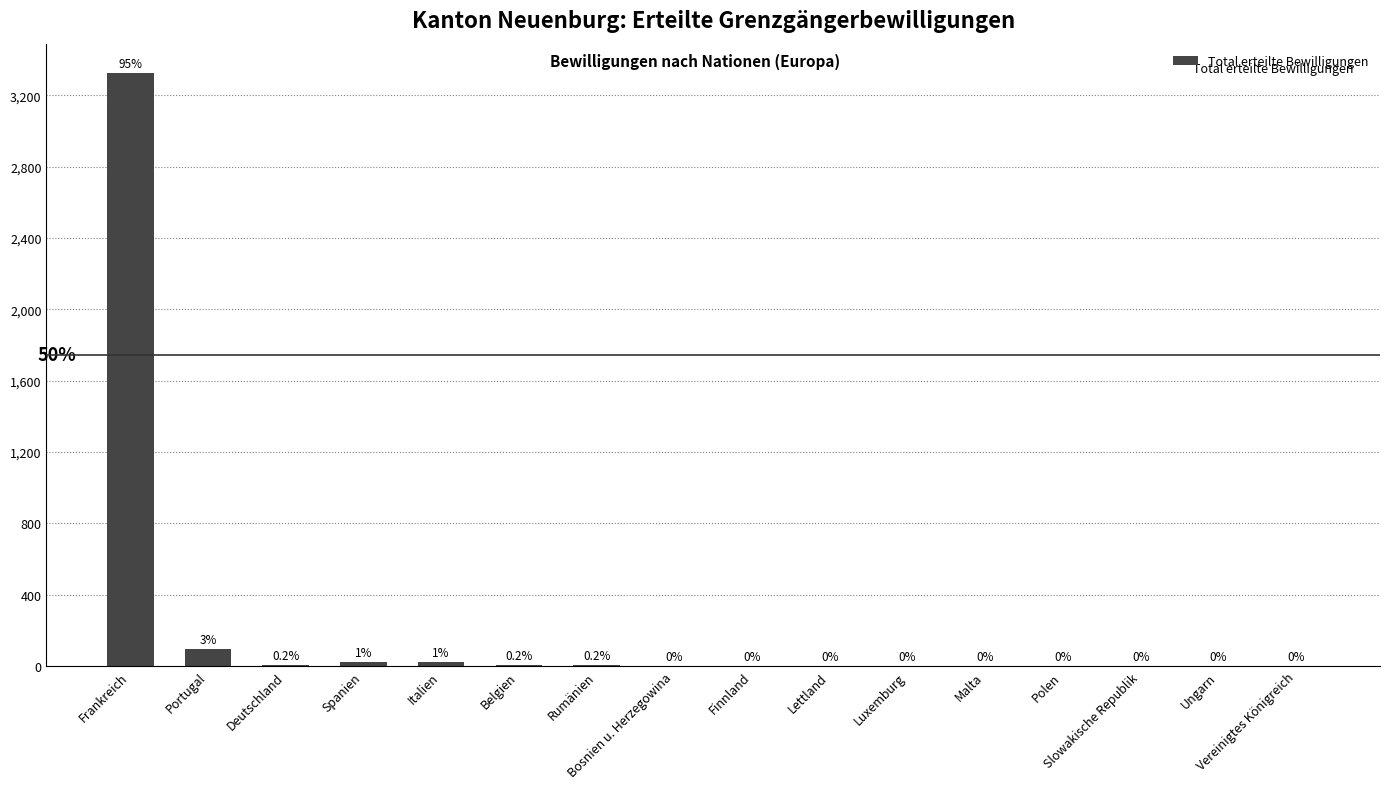

Are the bars horizontal?

No